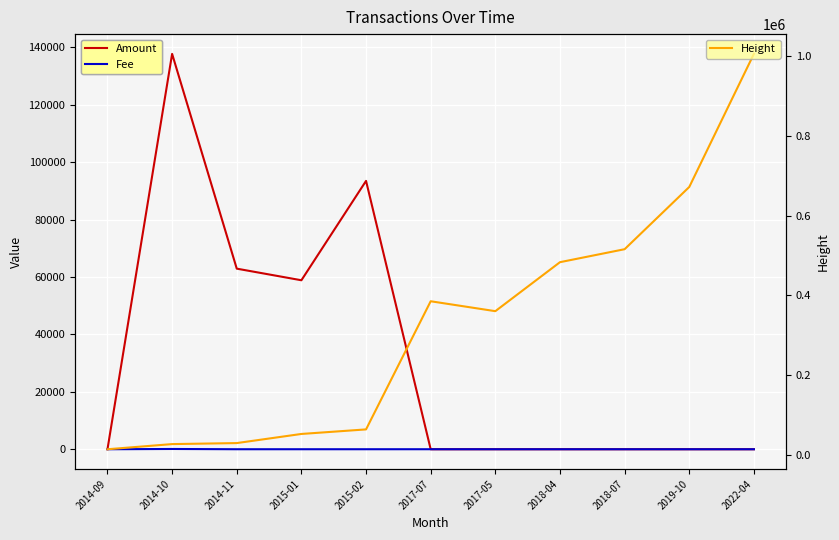

What are all the series names shown in the legend?

Amount, Fee, Height